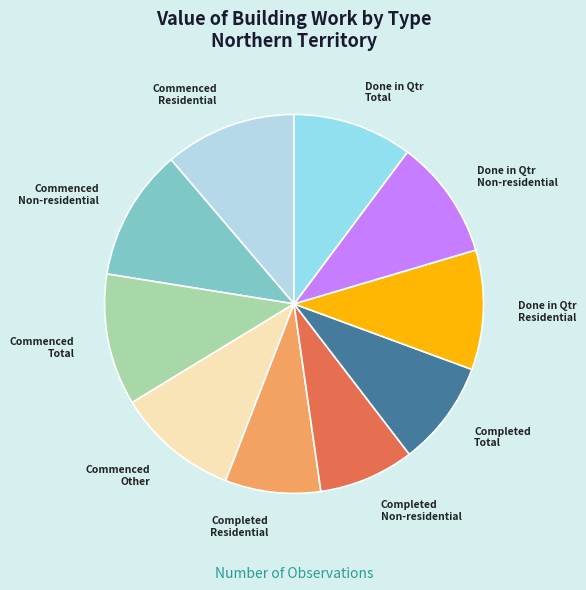

To the nearest percent, what is the difference between the largest and smallest slice percentages?

3%